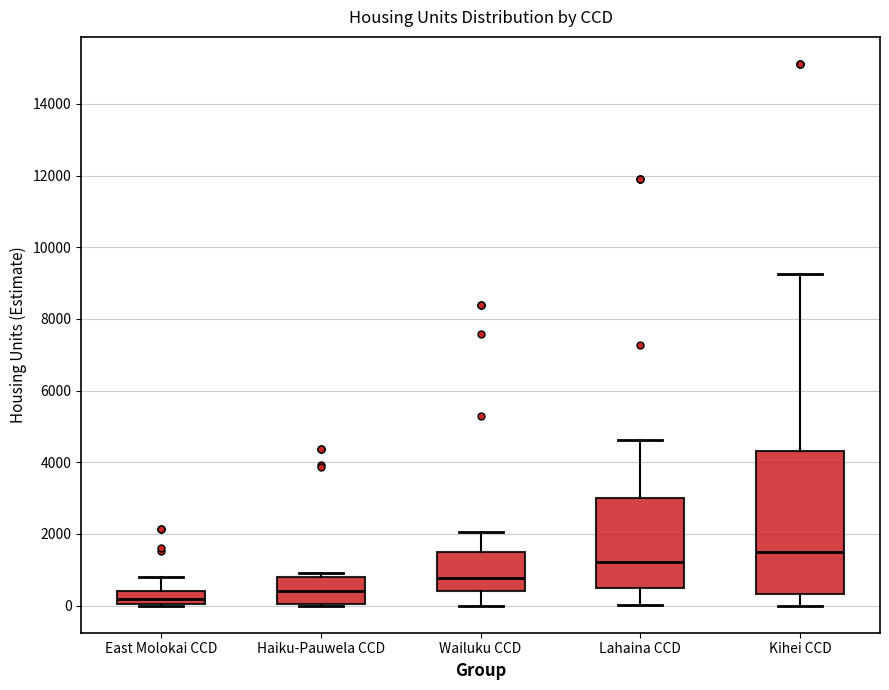

Where is the lower edge of the box for Haiku-Pauwela CCD on the y-axis? The values are not printed on the chart, so give them approximately, as read against the axis.

0